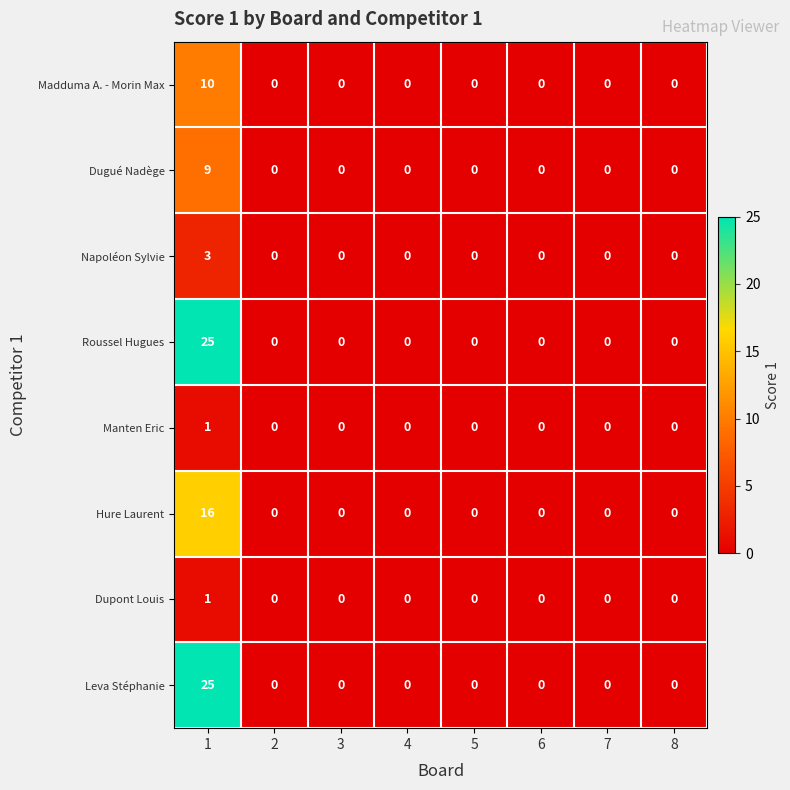

Count the number of data series in this chart.

8